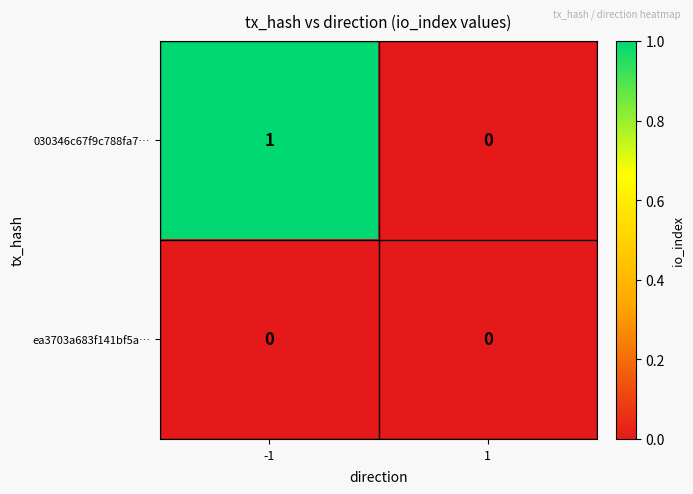

How many data points in 030346c67f9c788fa7… are less than 1?

1